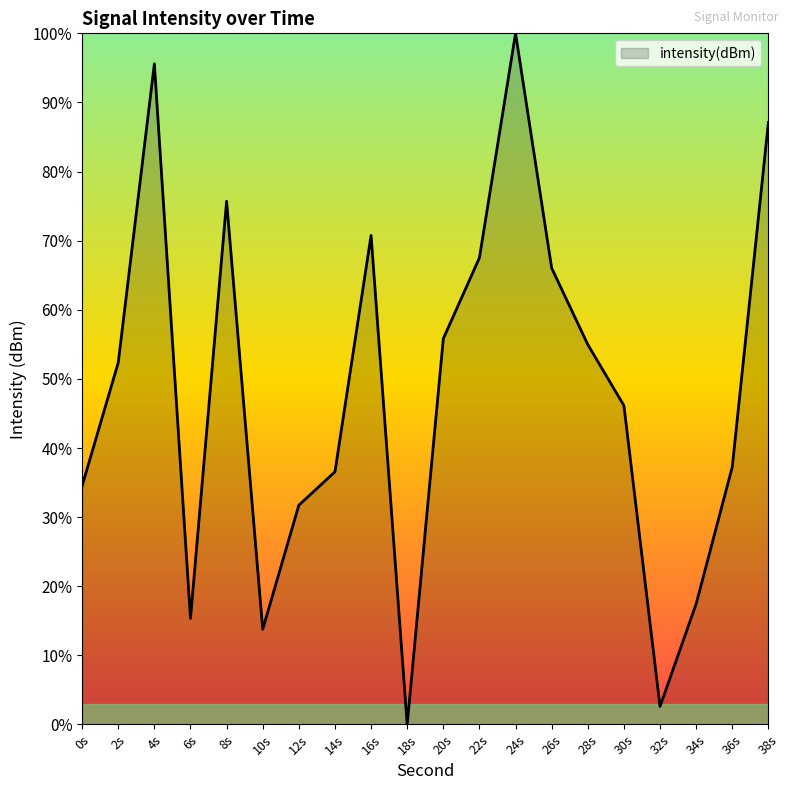

Does the chart display data point markers on the line(s)?

No